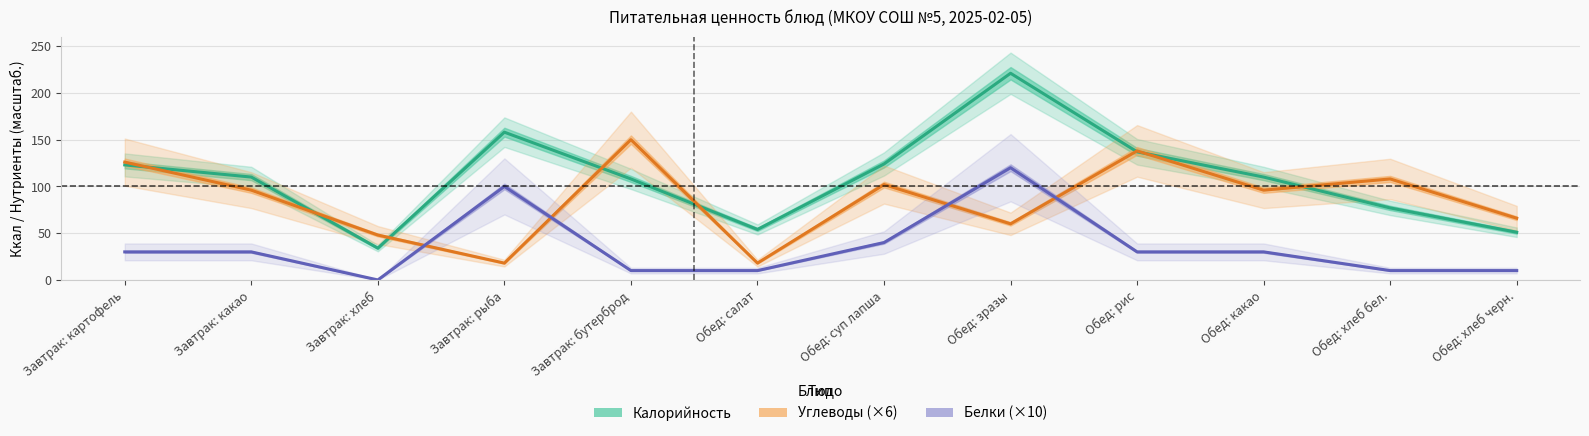

Where is Калорийность nearest to the value 127?

Обед: суп лапша